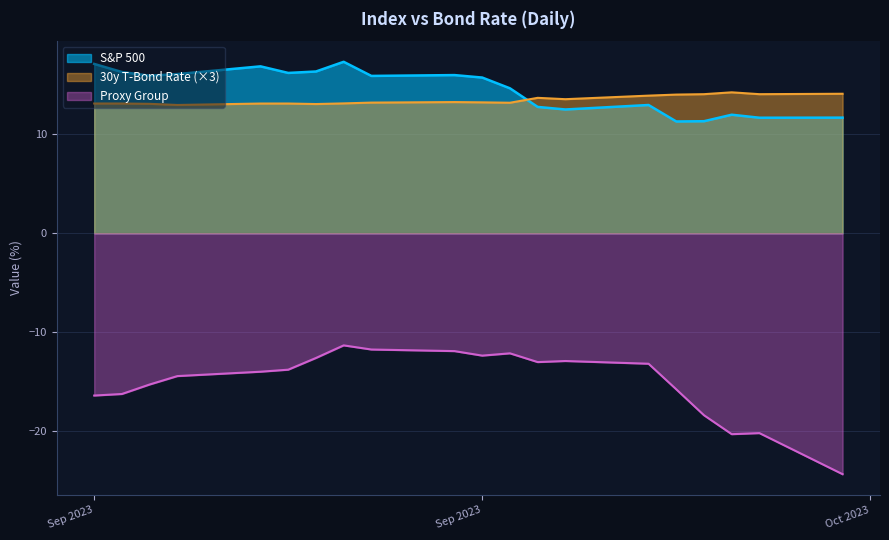

Is it true that Proxy Group equals -17.4 at 2023-09-14?

False